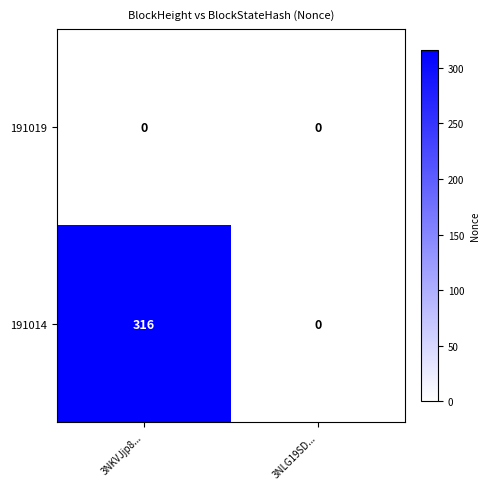

The 191014 series shows 0 at 3NLG19SD.... True or false?

True